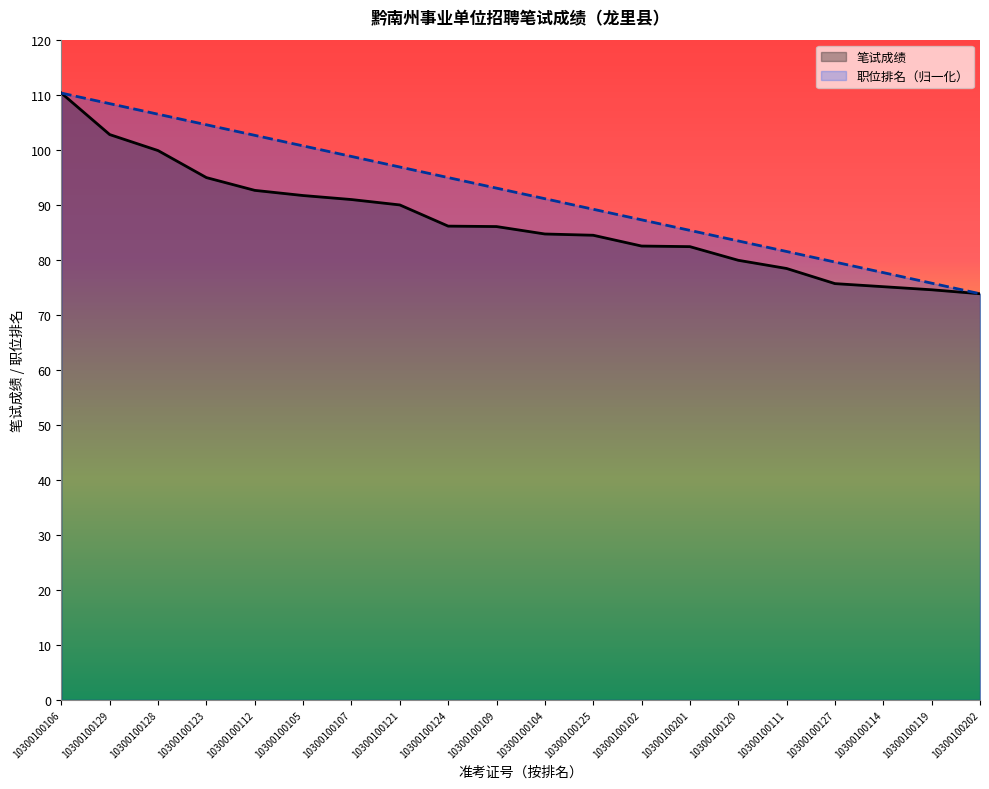

Does the chart display data point markers on the line(s)?

No